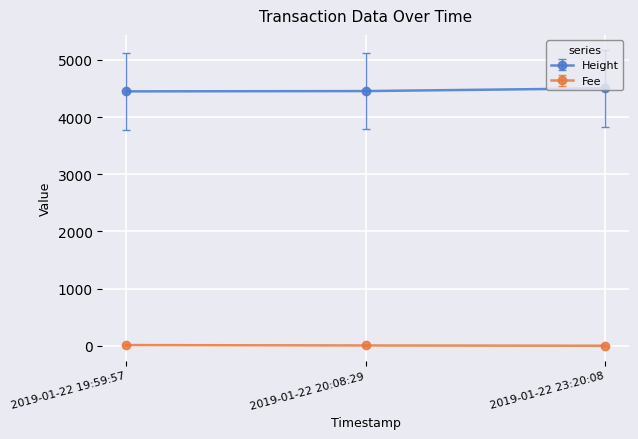

At how many categories does at least one series exceed 3823?

3